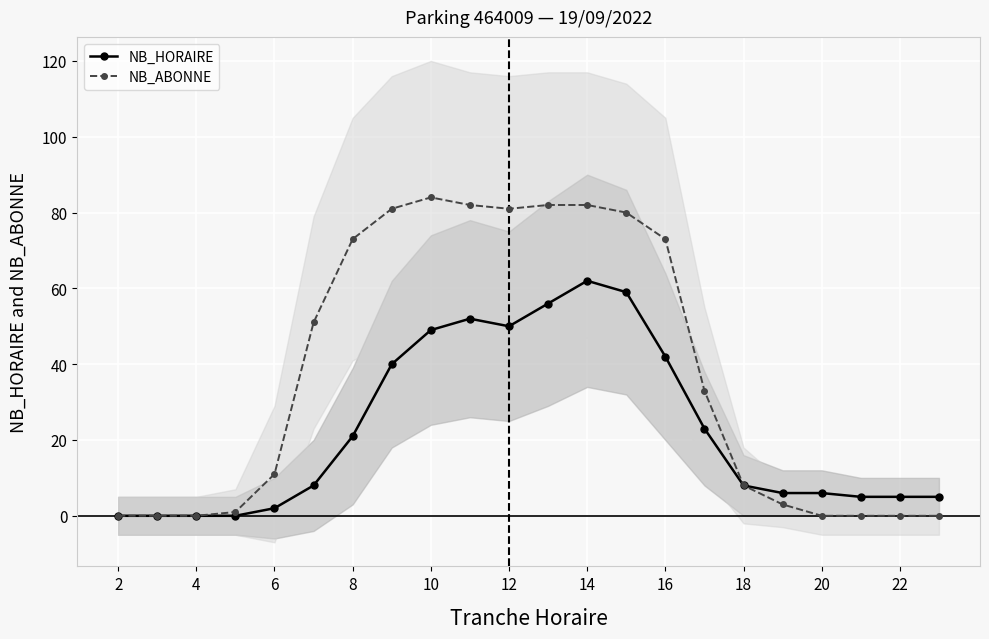

The value of NB_HORAIRE at 18 is 8. True or false?

True